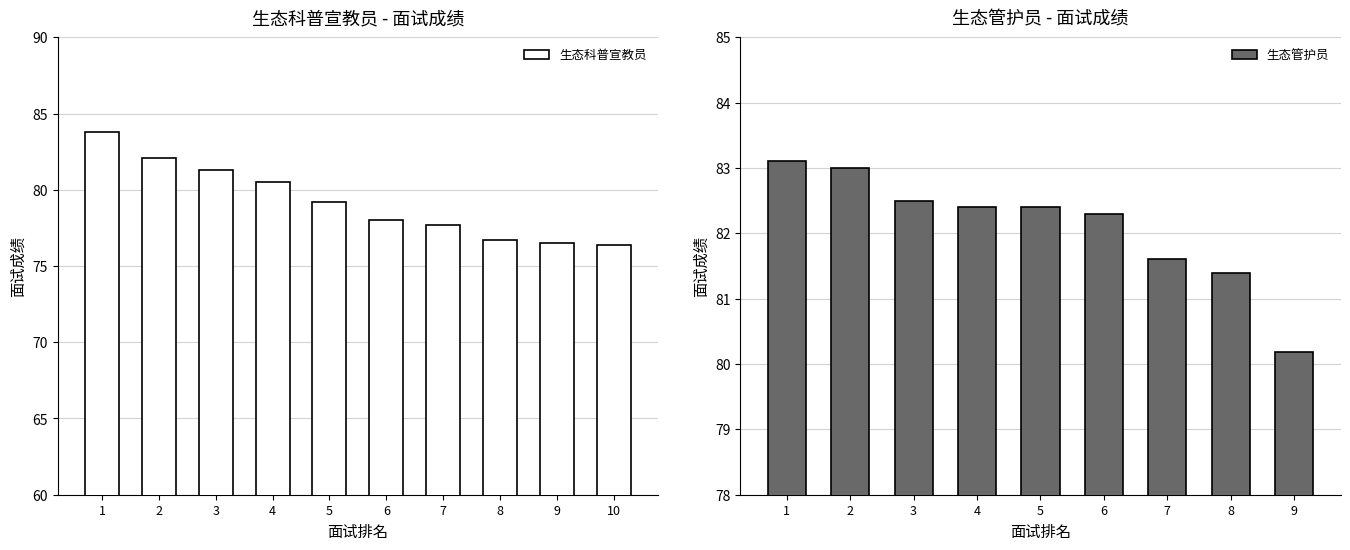

Which label corresponds to the largest value in the chart?

1